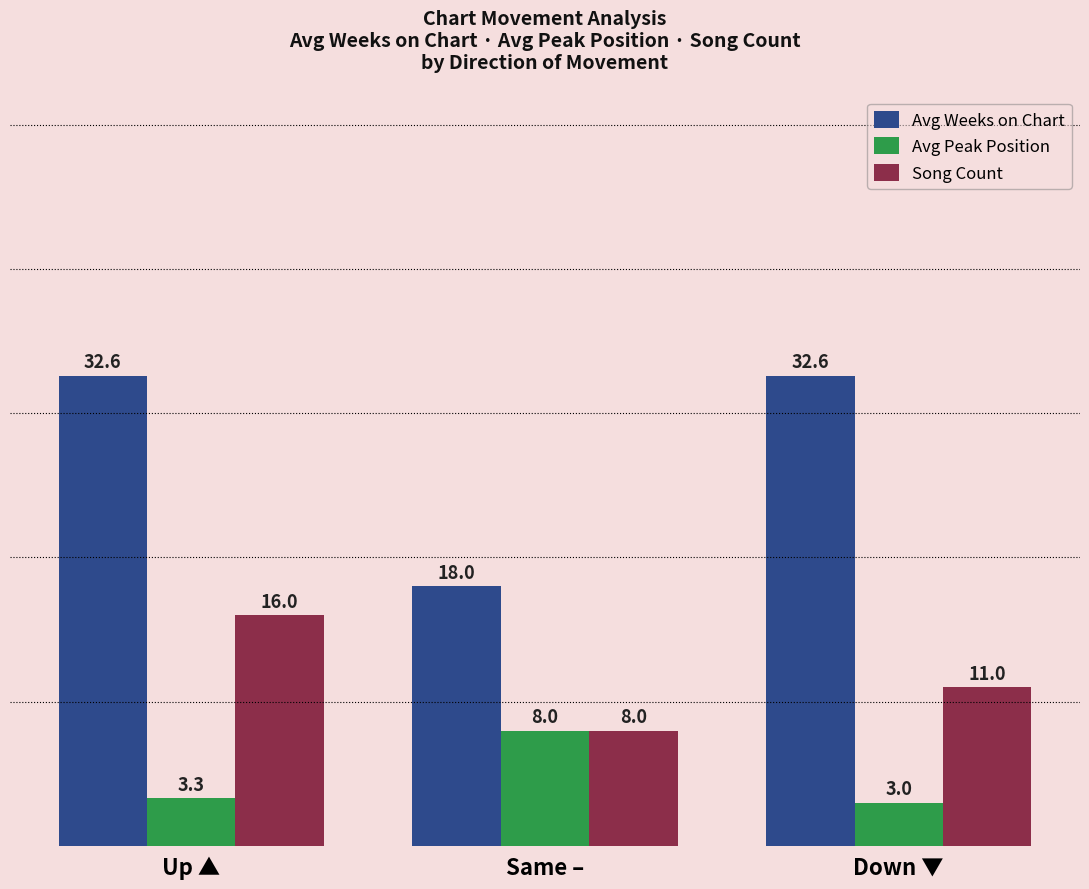

The value of Avg Peak Position at Same – is 11.8. True or false?

False